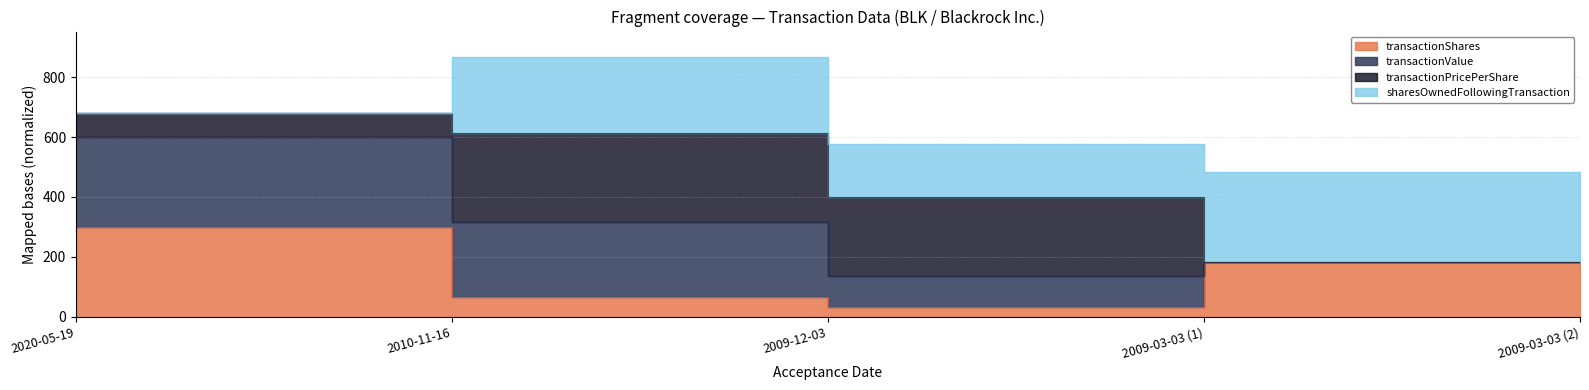

Where is the first local minimum for transactionShares?

2009-12-03